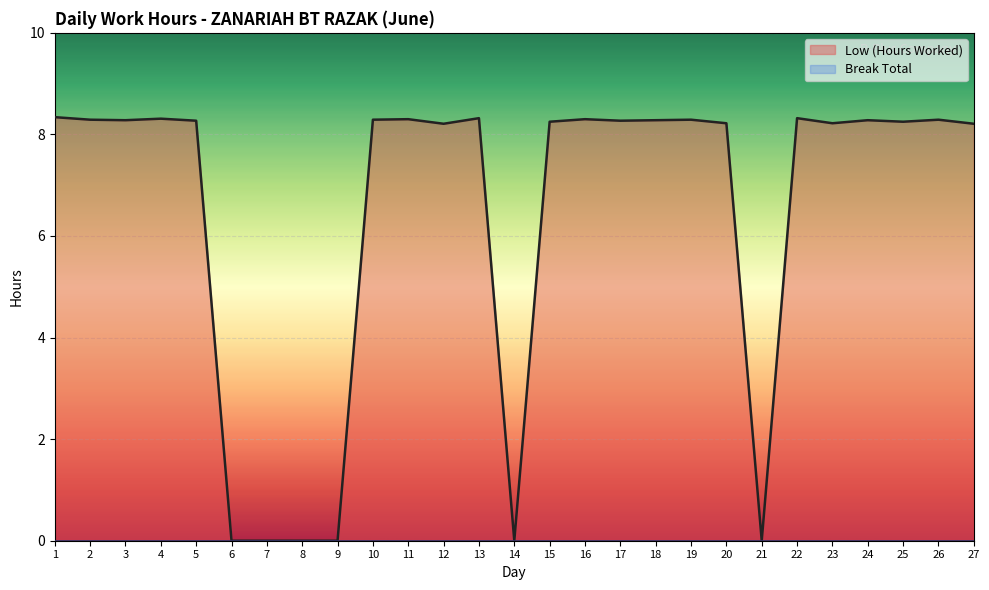

Which has a higher value, 21 or 23?

23